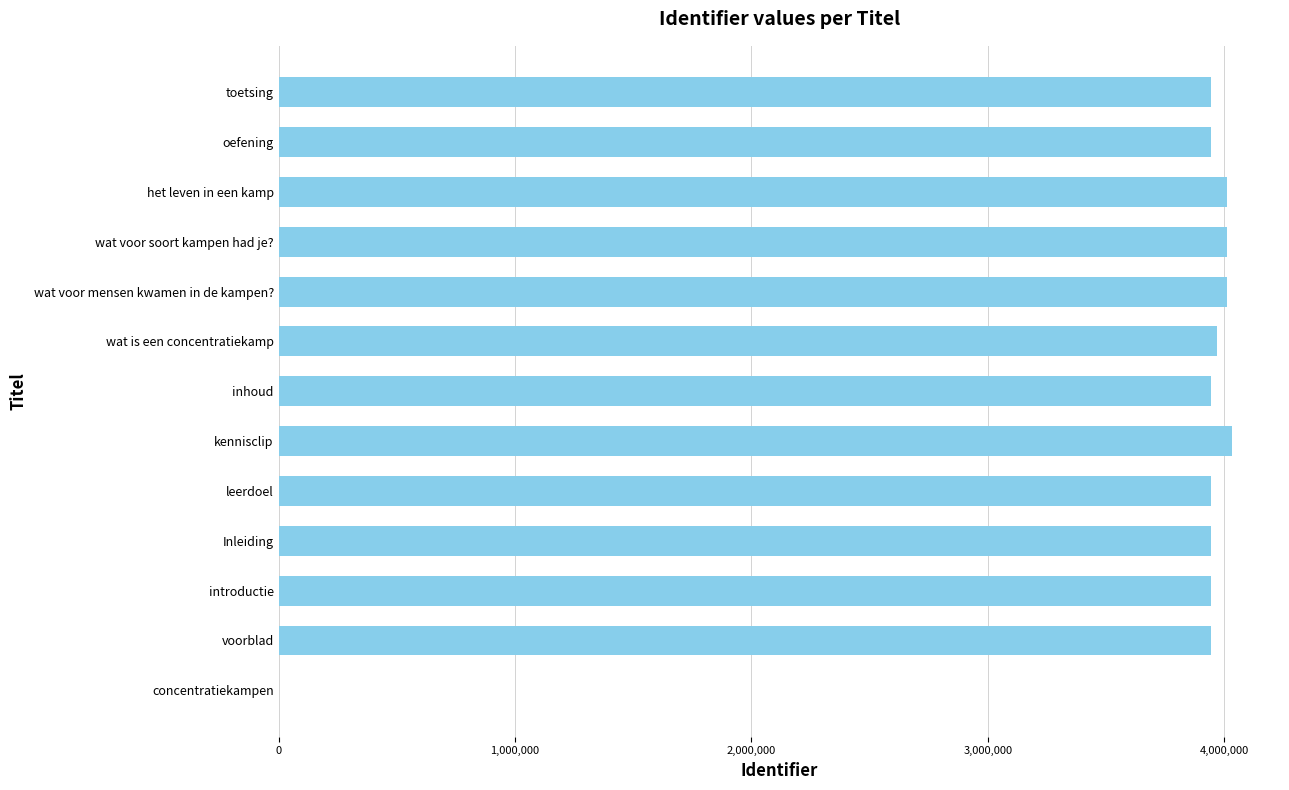

Where is the data nearest to the value 2017016?

introductie